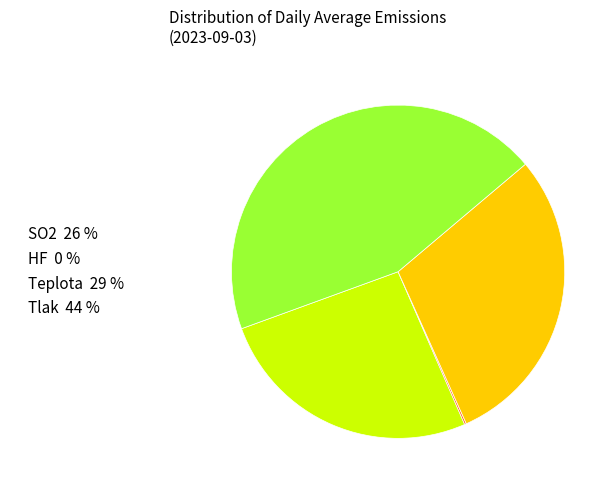

Is it true that SO2 is 38% of the pie?

False